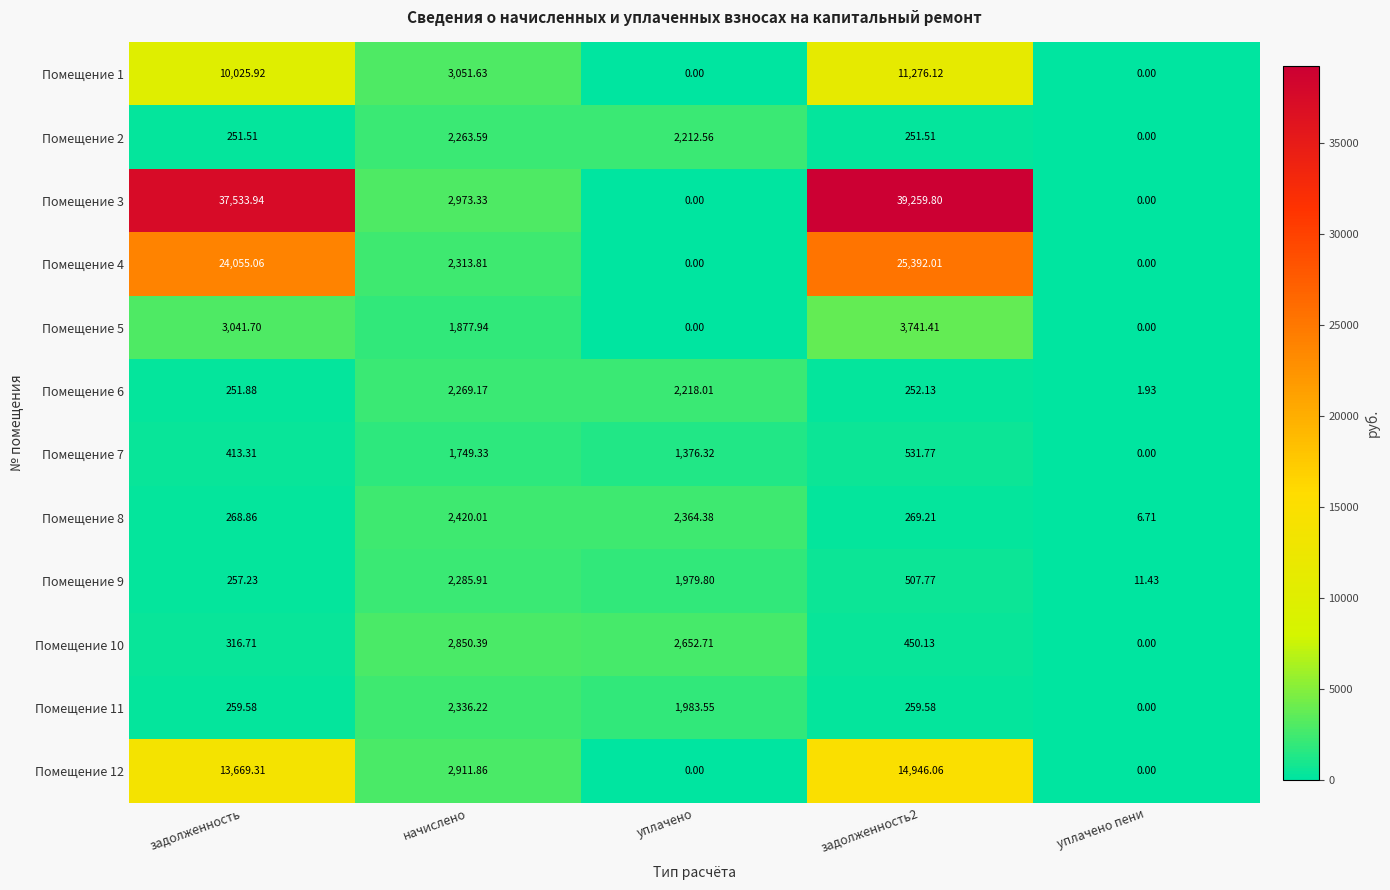

Is the value of Помещение 5 at начислено greater than the value of Помещение 2 at уплачено пени?

Yes